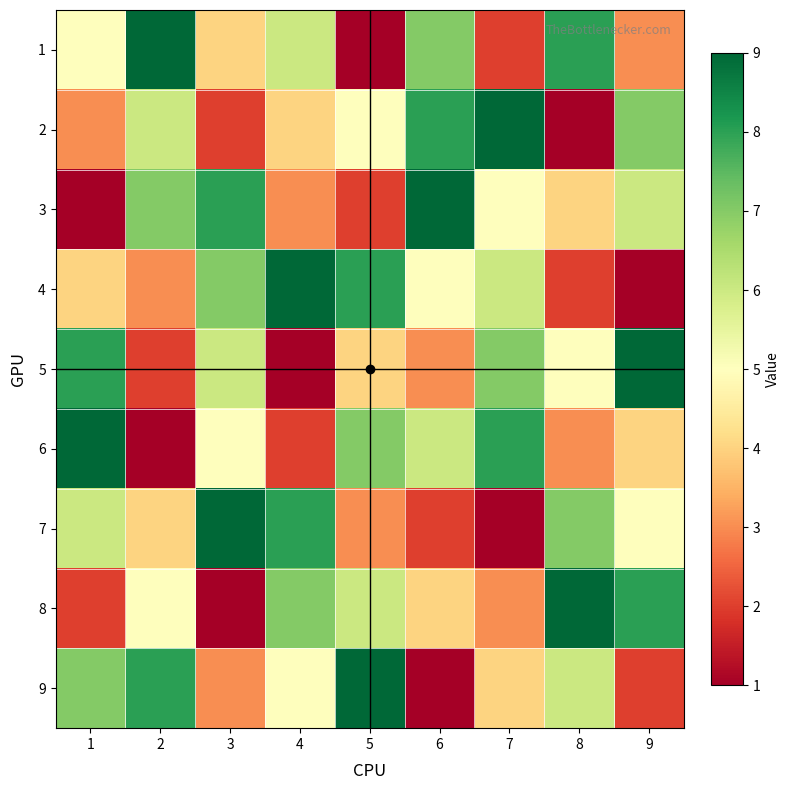

Reading left to right, what are all the values shown in this chart?

1: 1=5	2=9	3=4	4=6	5=1	6=7	7=2	8=8	9=3
2: 1=3	2=6	3=2	4=4	5=5	6=8	7=9	8=1	9=7
3: 1=1	2=7	3=8	4=3	5=2	6=9	7=5	8=4	9=6
4: 1=4	2=3	3=7	4=9	5=8	6=5	7=6	8=2	9=1
5: 1=8	2=2	3=6	4=1	5=4	6=3	7=7	8=5	9=9
6: 1=9	2=1	3=5	4=2	5=7	6=6	7=8	8=3	9=4
7: 1=6	2=4	3=9	4=8	5=3	6=2	7=1	8=7	9=5
8: 1=2	2=5	3=1	4=7	5=6	6=4	7=3	8=9	9=8
9: 1=7	2=8	3=3	4=5	5=9	6=1	7=4	8=6	9=2